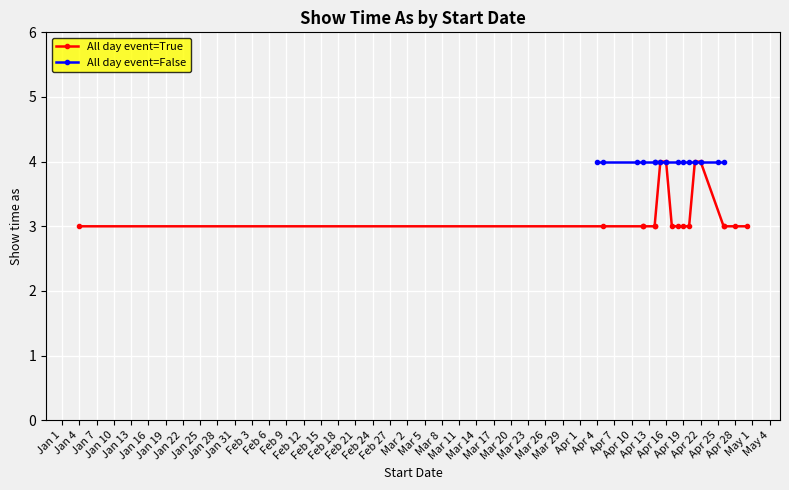

True or false: Show time as (All day=true) and Show time as (All day=false) intersect in this chart.

False